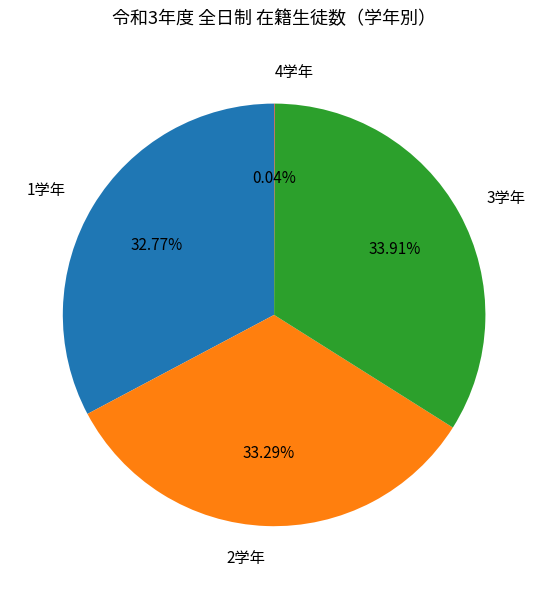

Which has a higher value, 3学年 or 2学年?

3学年